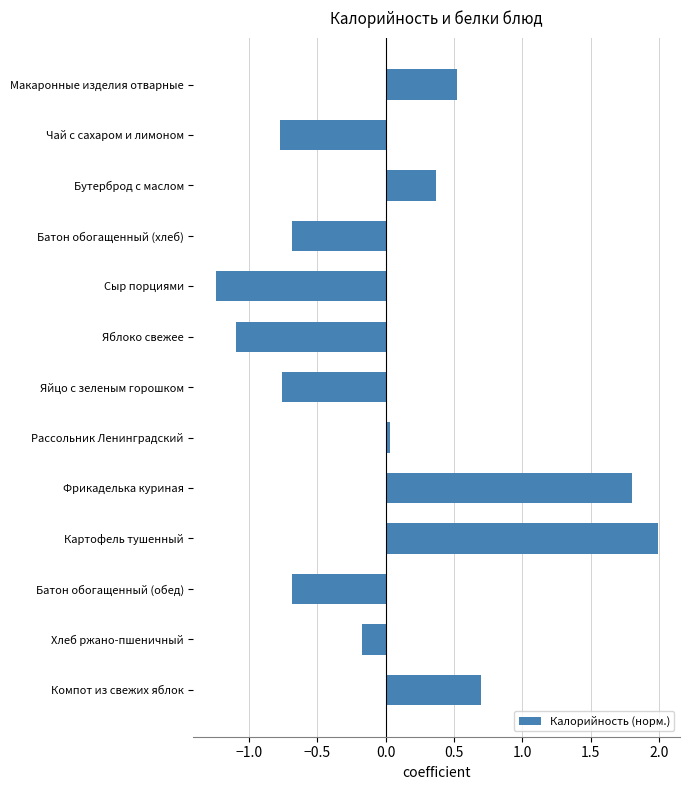

Are the bars horizontal?

Yes